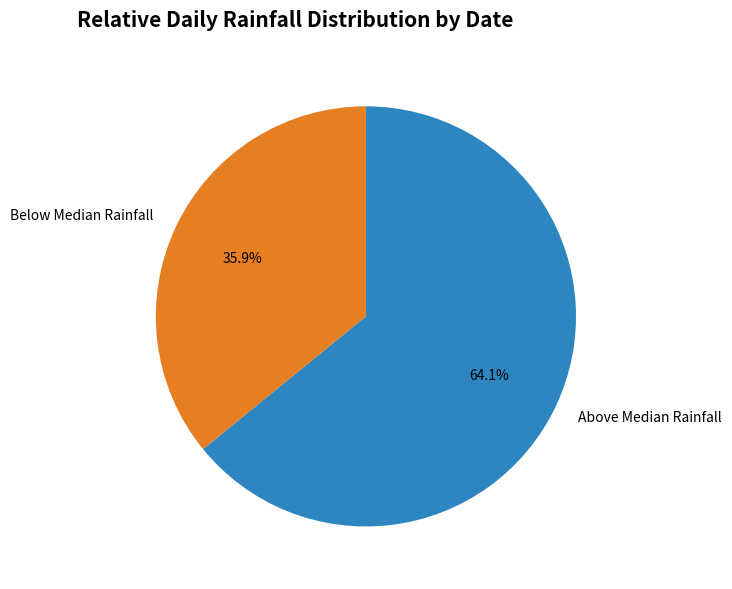

What percentage do Below Median Rainfall and Above Median Rainfall together represent?

100.0%